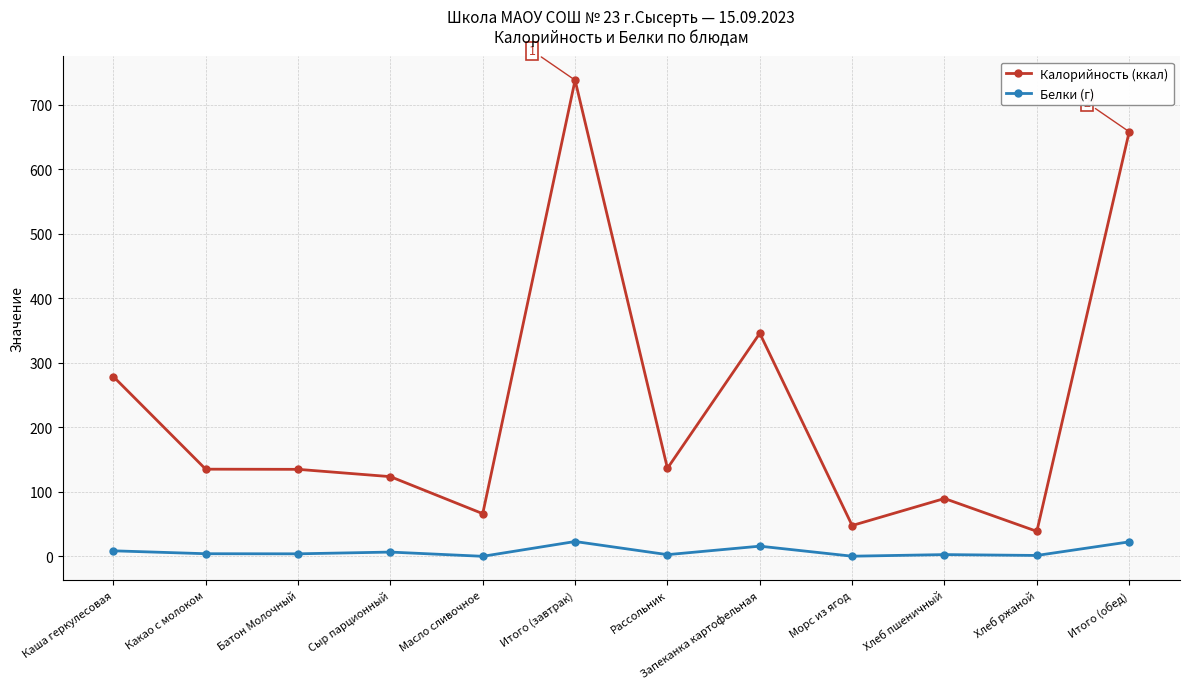

Which series has the largest range (max minus min)?

Калорийность (ккал)